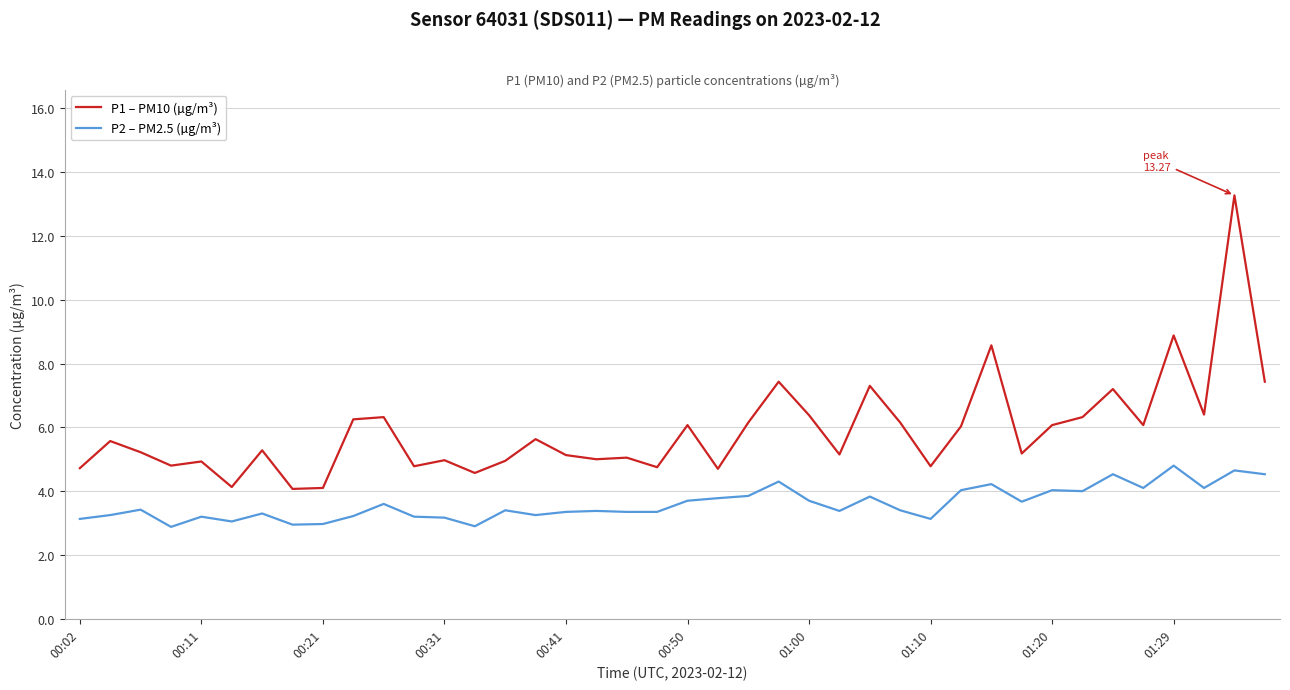

Which series has the largest total across all categories?

P1 – PM10 (µg/m³)